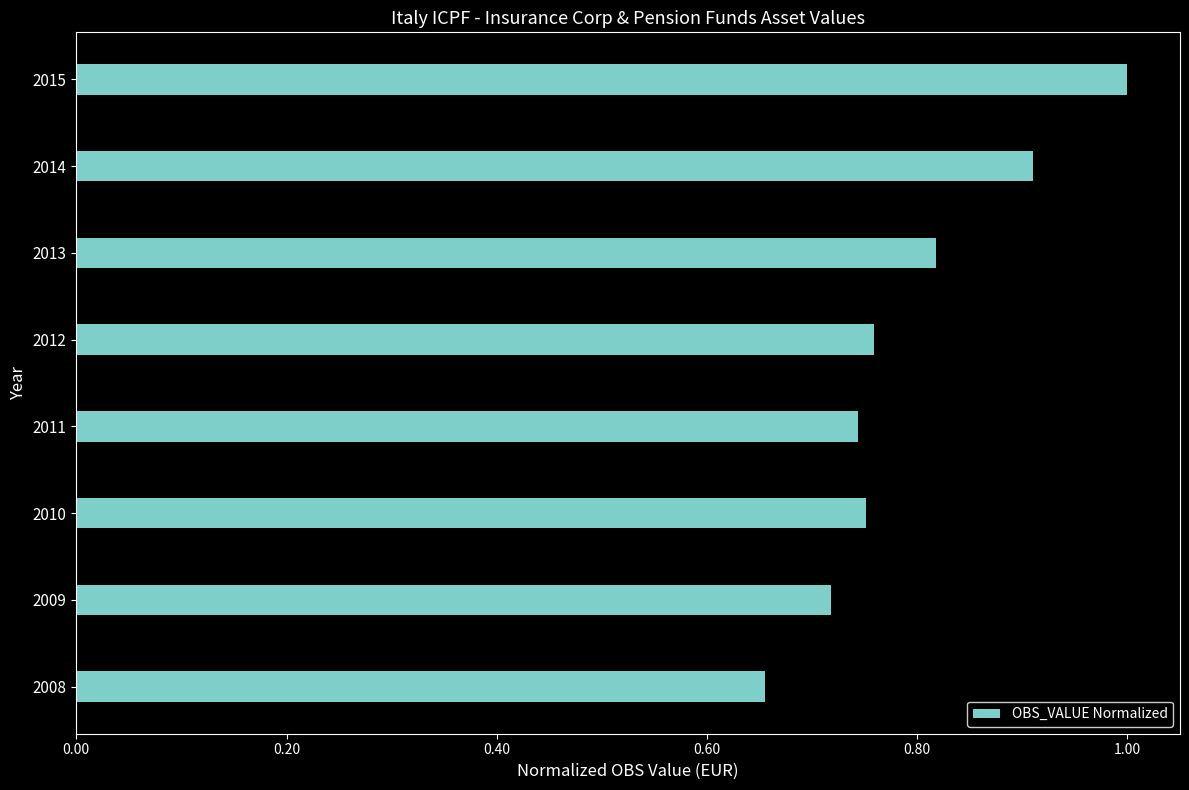

The value at 2011 is 0.4. True or false?

False